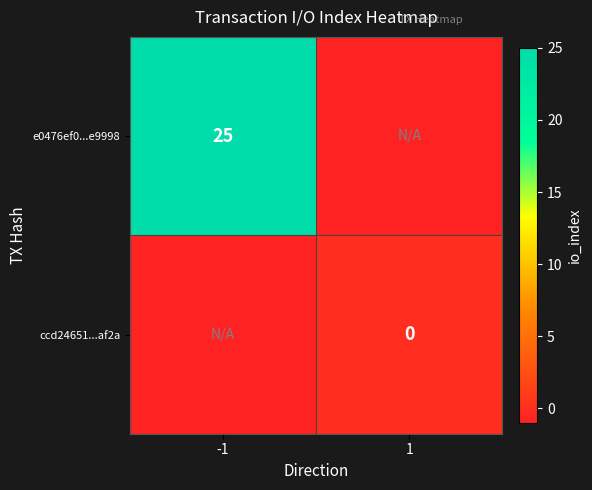

List the series in order of their overall mean, lowest first.

ccd24651...af2a, e0476ef0...e9998